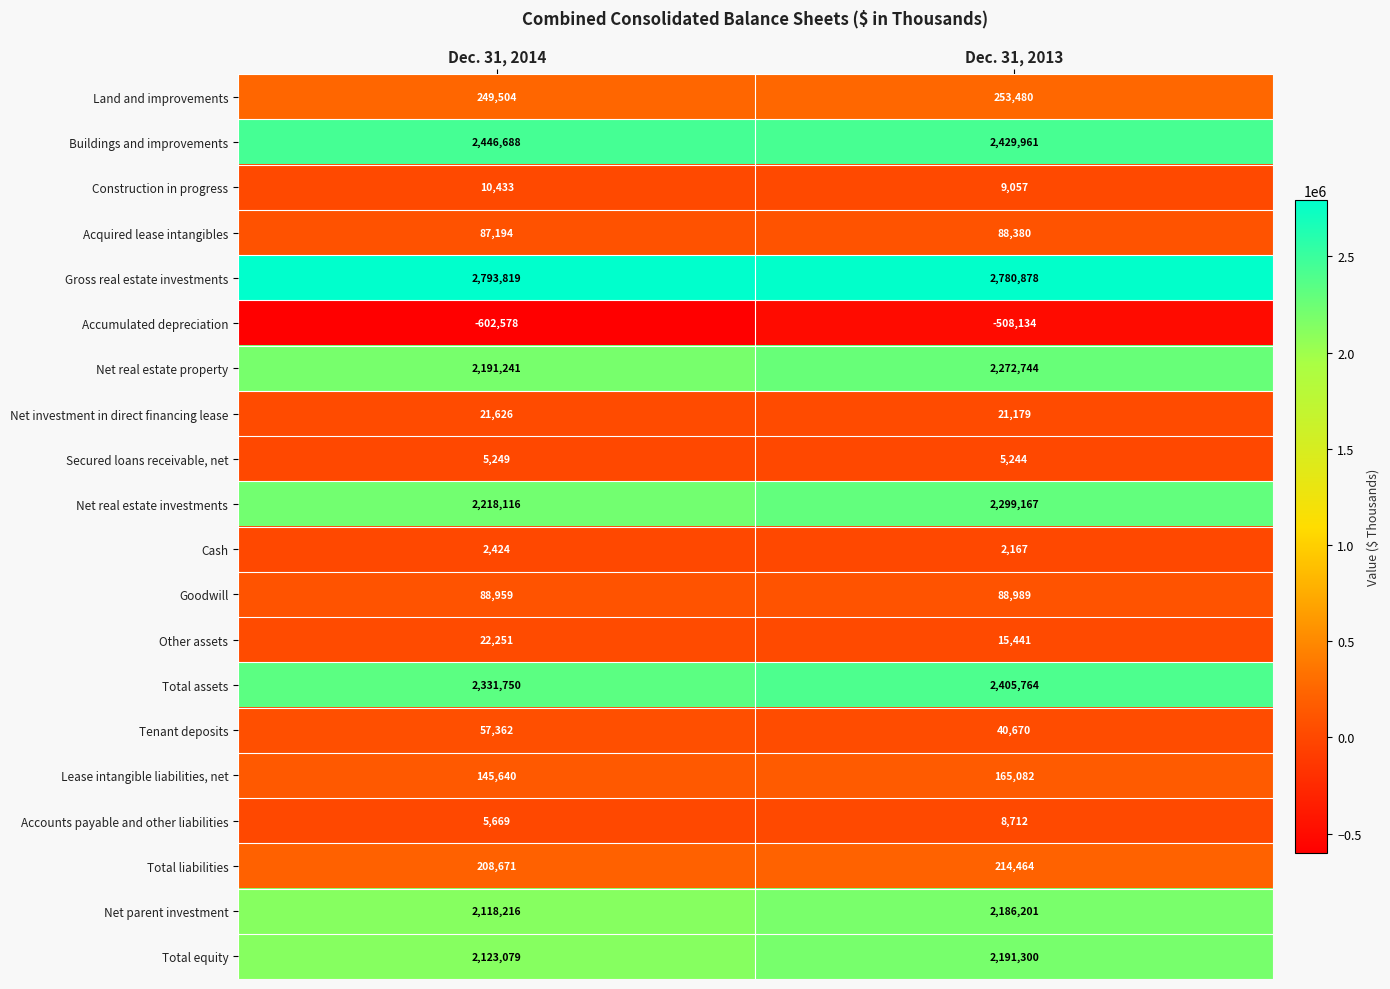

Read the Land and improvements value at Dec. 31, 2014.

249504